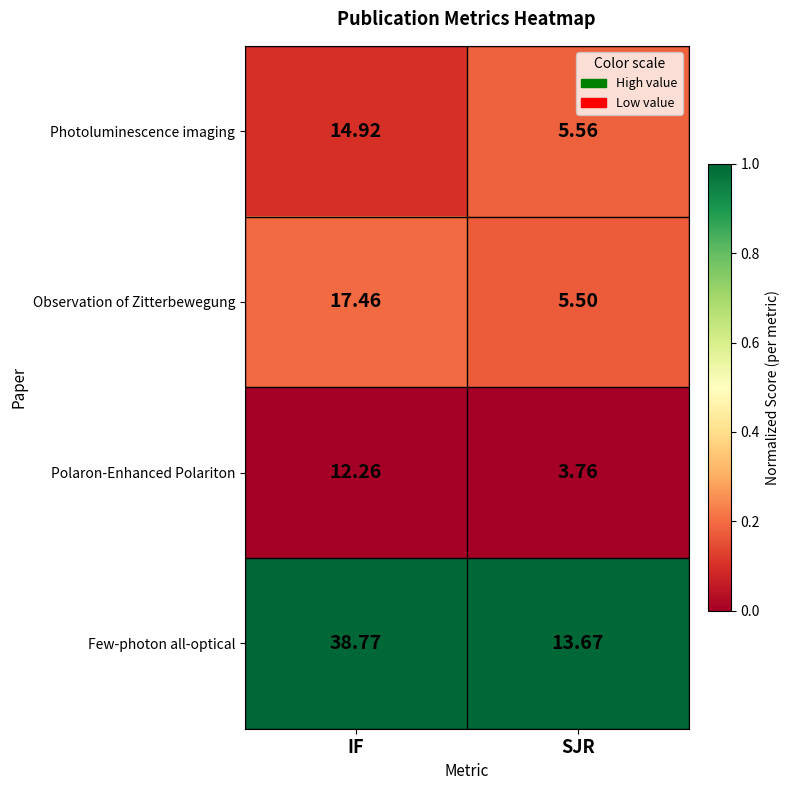

Rank the series at IF from highest to lowest value.

Few-photon all-optical, Observation of Zitterbewegung, Photoluminescence imaging, Polaron-Enhanced Polariton